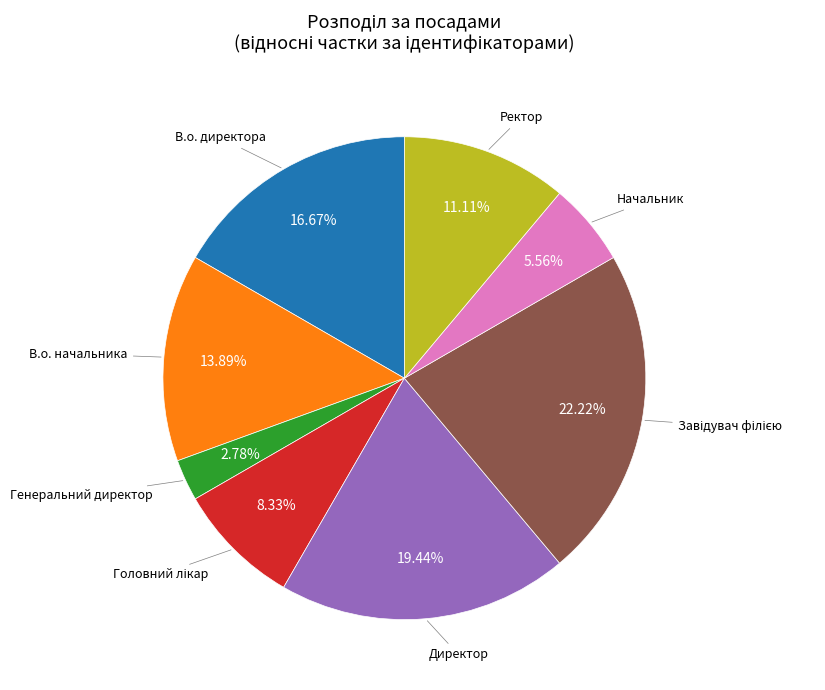

Does any single category account for the majority?

No